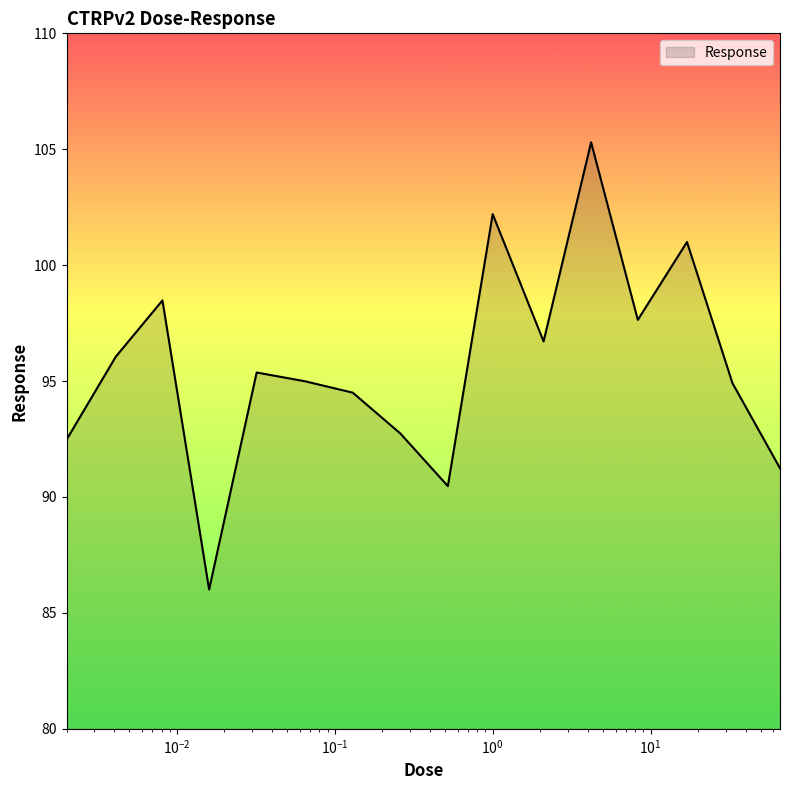

What is the difference between the maximum and minimum values?

19.3